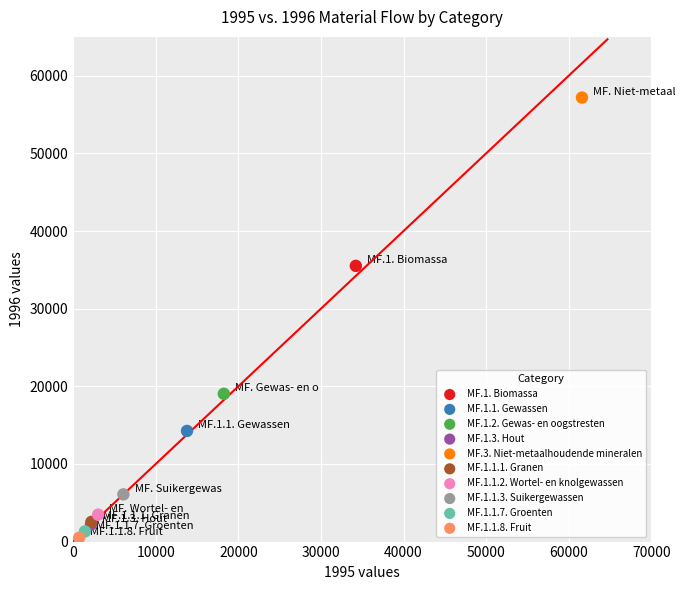

What are all the series names shown in the legend?

MF.1. Biomassa, MF.1.1. Gewassen, MF.1.2. Gewas- en oogstresten, MF.1.3. Hout, MF.3. Niet-metaalhoudende mineralen, MF.1.1.1. Granen, MF.1.1.2. Wortel- en knolgewassen, MF.1.1.3. Suikergewassen, MF.1.1.7. Groenten, MF.1.1.8. Fruit